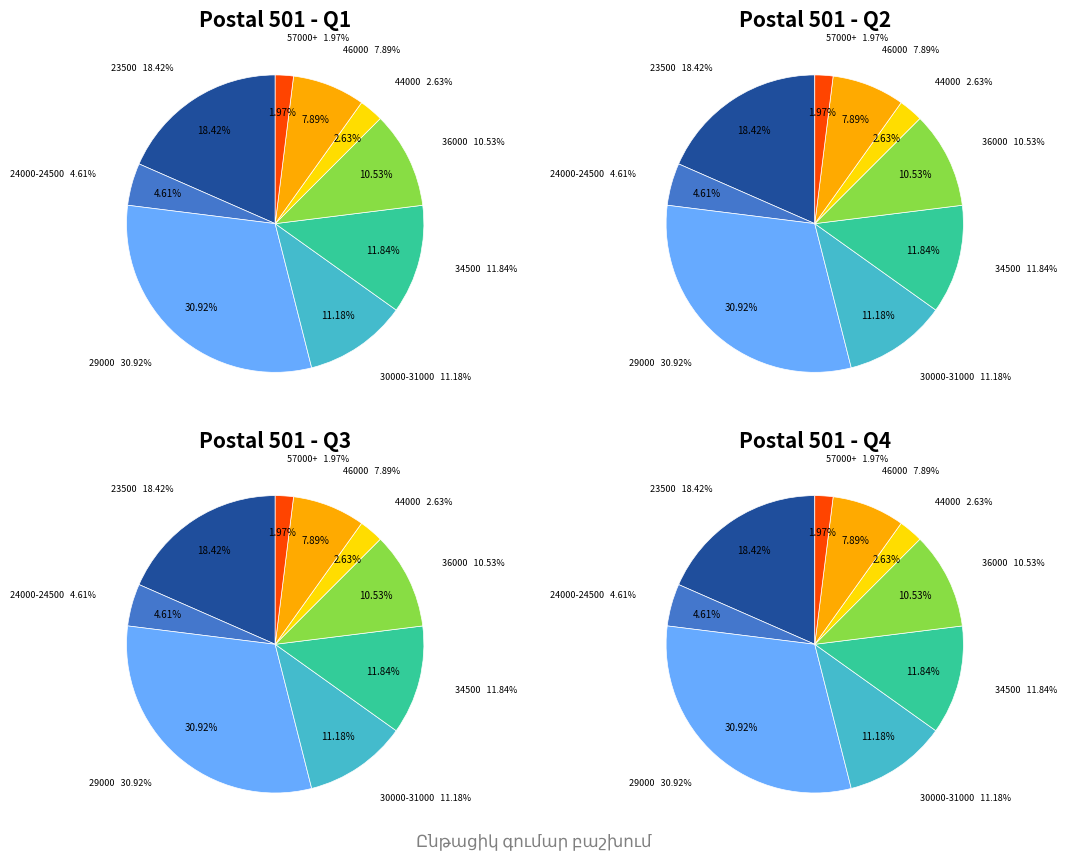

What is the largest slice in the pie chart?

29000